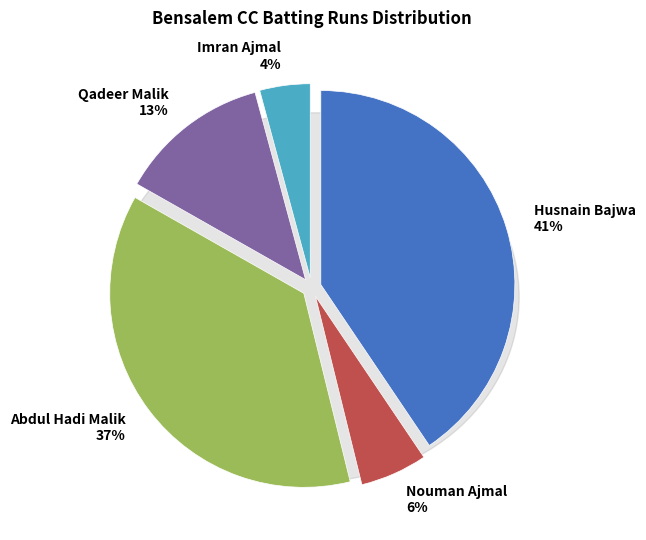

The Husnain Bajwa slice represents 28% of the pie. True or false?

False